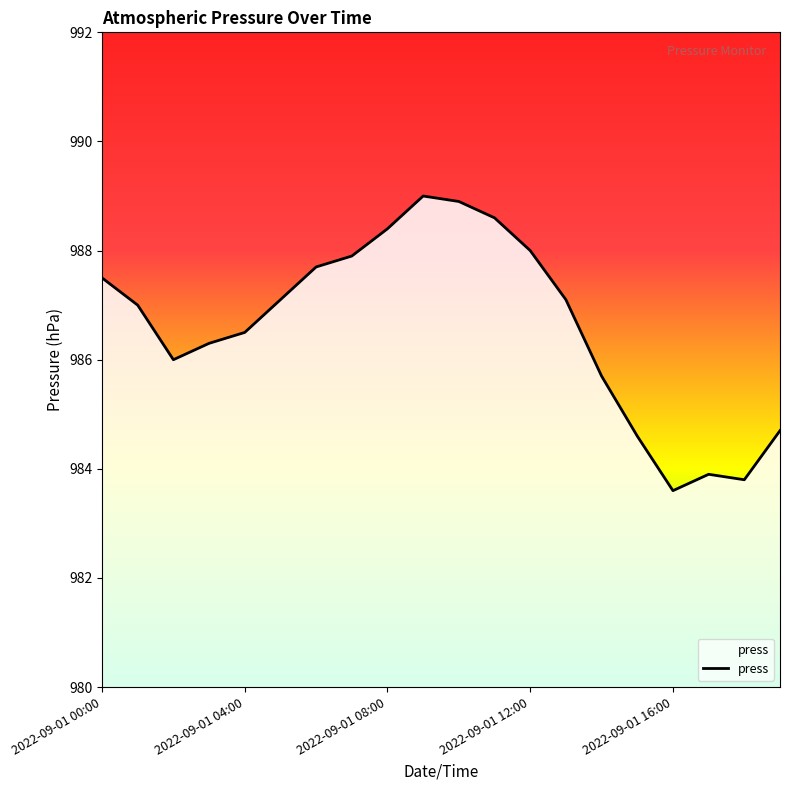

What is the difference between the maximum and minimum values?

5.4